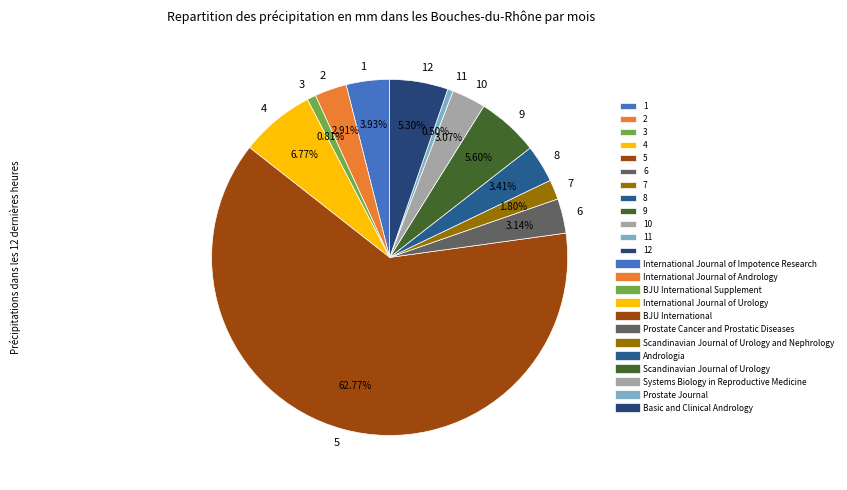

Count the number of slices in the pie.

12